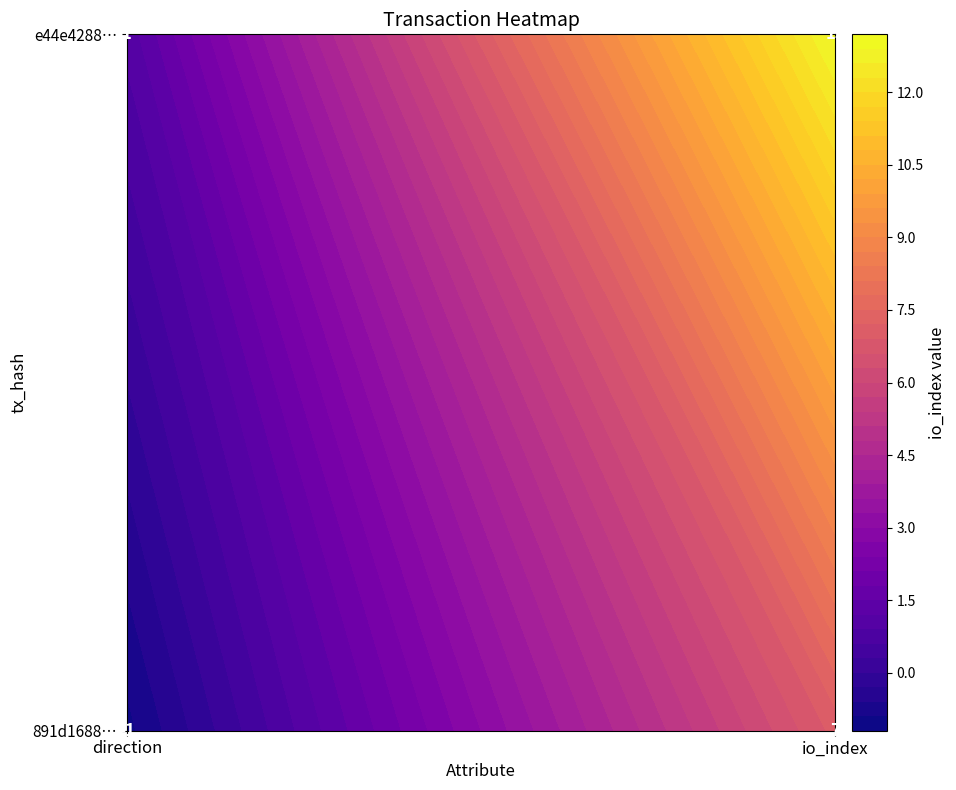

What is the sum of all 891d16885b55d5969ea7ce03de18f4fd62ecf44 values?

6